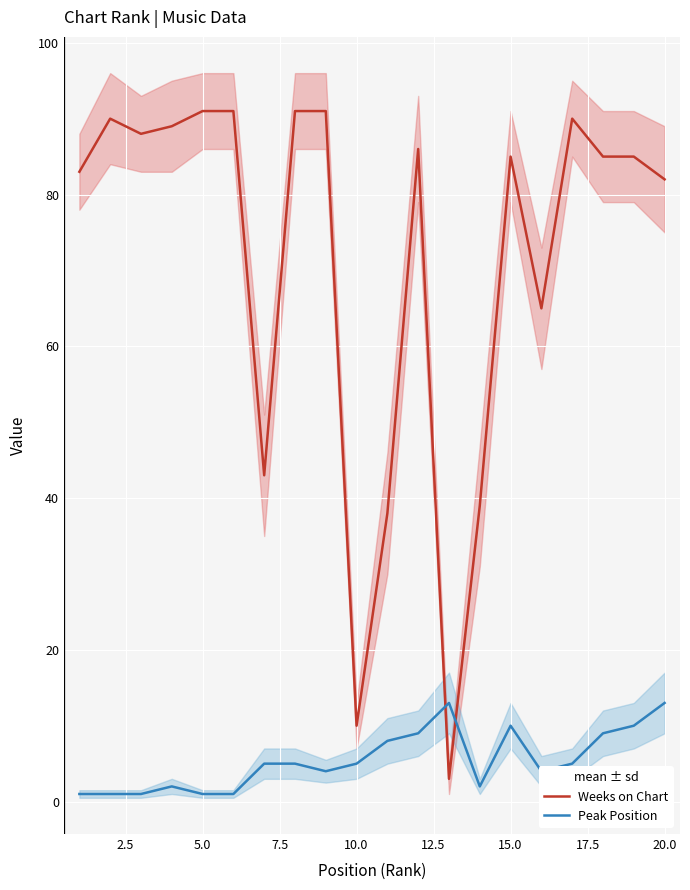

Reading right to left, transcribe all the data shown in this chart.

Weeks on Chart: 82	85	85	90	65	85	39	3	86	38	10	91	91	43	91	91	89	88	90	83
Peak Position: 13	10	9	5	4	10	2	13	9	8	5	4	5	5	1	1	2	1	1	1